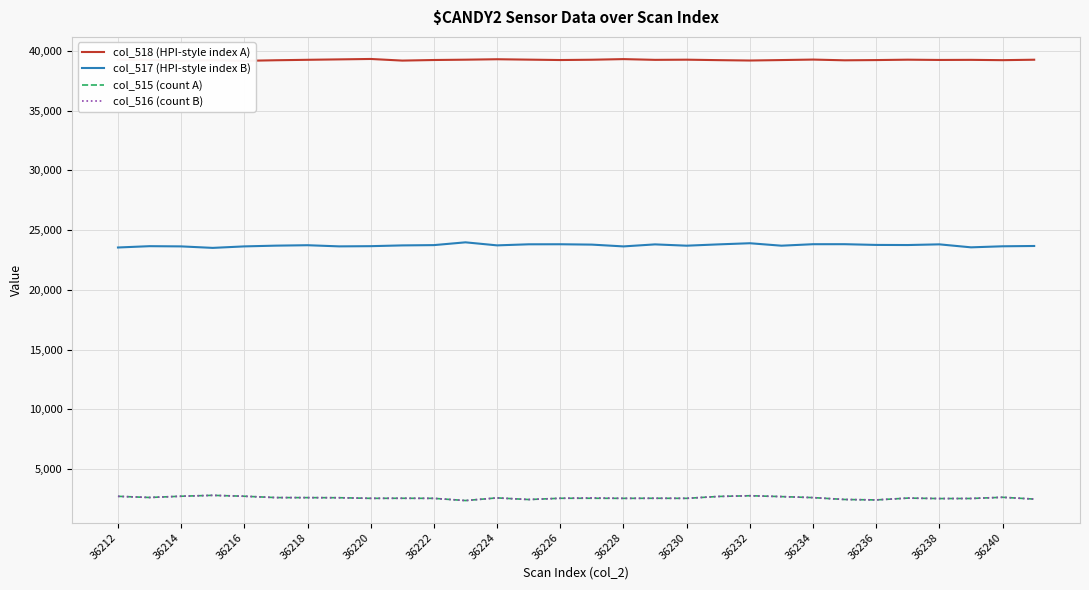

What is the value of the col_518 (HPI-style index A) point at the 16th from the left?

39264